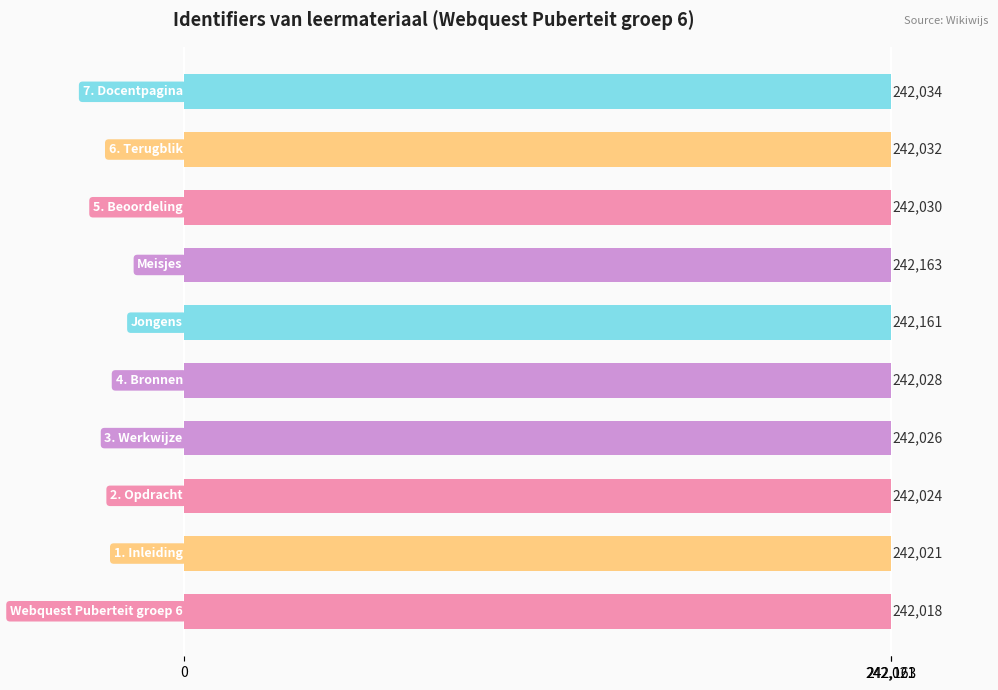

What is the sum of all values?

2420537